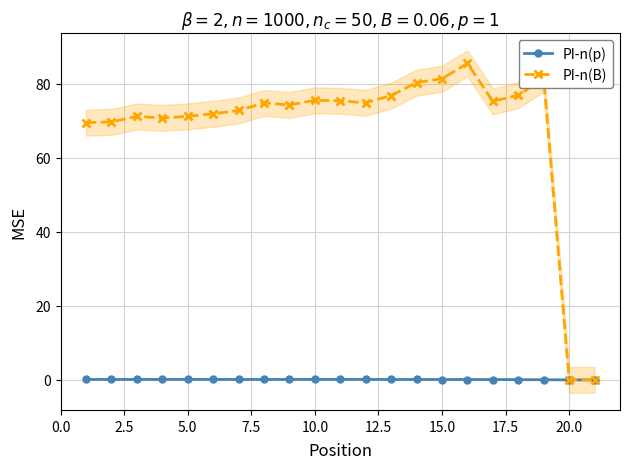

What is the difference between the maximum and second lowest values in the PI-n(p) series?

0.1